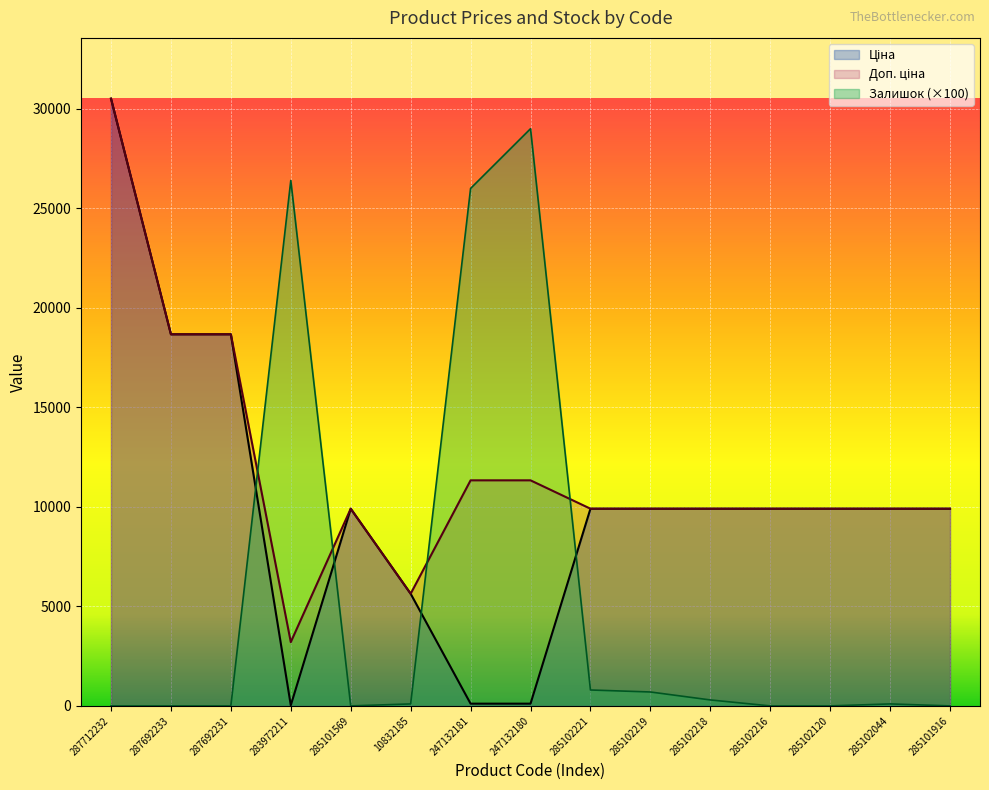

What is the difference between the Залишок values at 285102216 and 283972211?

26400.0